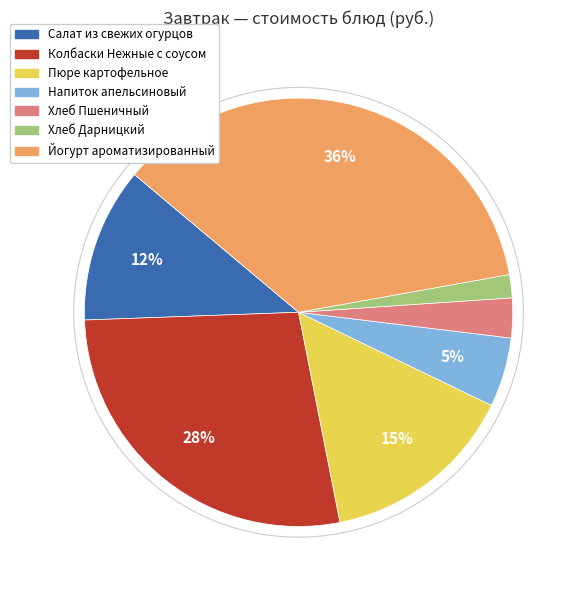

The Хлеб Дарницкий slice represents 9% of the pie. True or false?

False